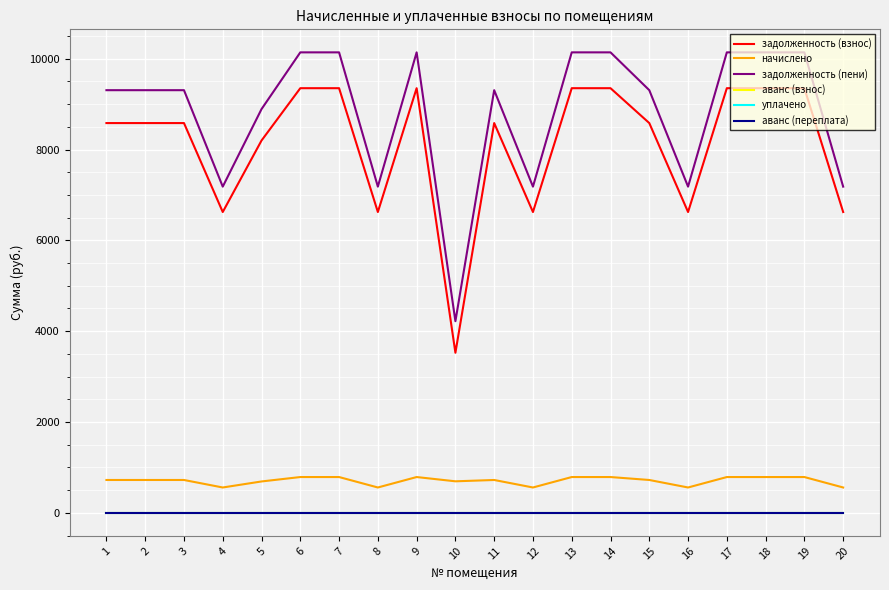

At 3, list the series in order from smallest to largest.

аванс (взнос), уплачено, аванс (переплата), начислено, задолженность (взнос), задолженность (пени)